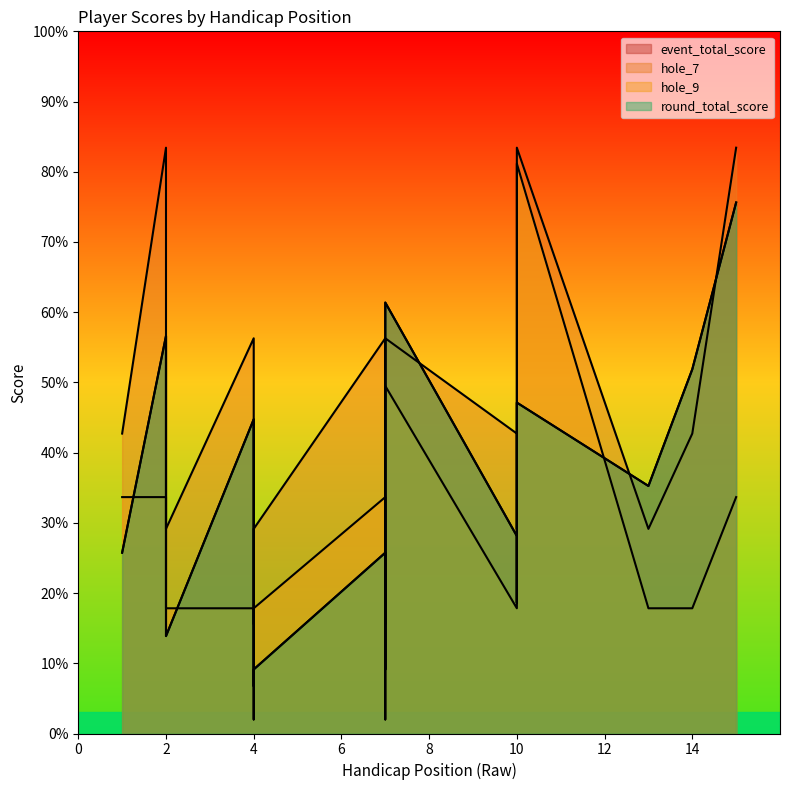

How many values in the round_total_score series are below 28?

7